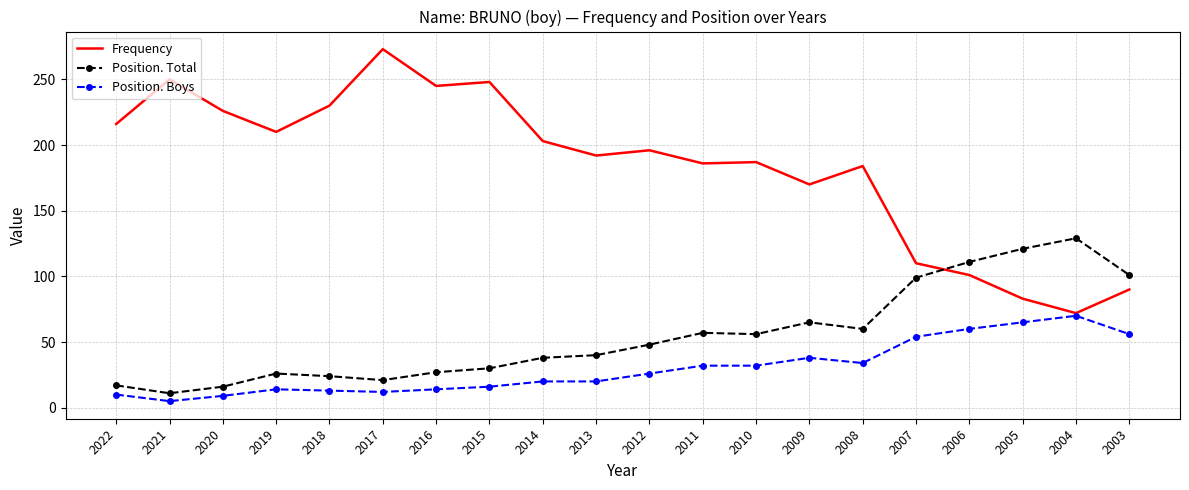

List the series in order of their peak value, lowest first.

Position. Boys, Position. Total, Frequency